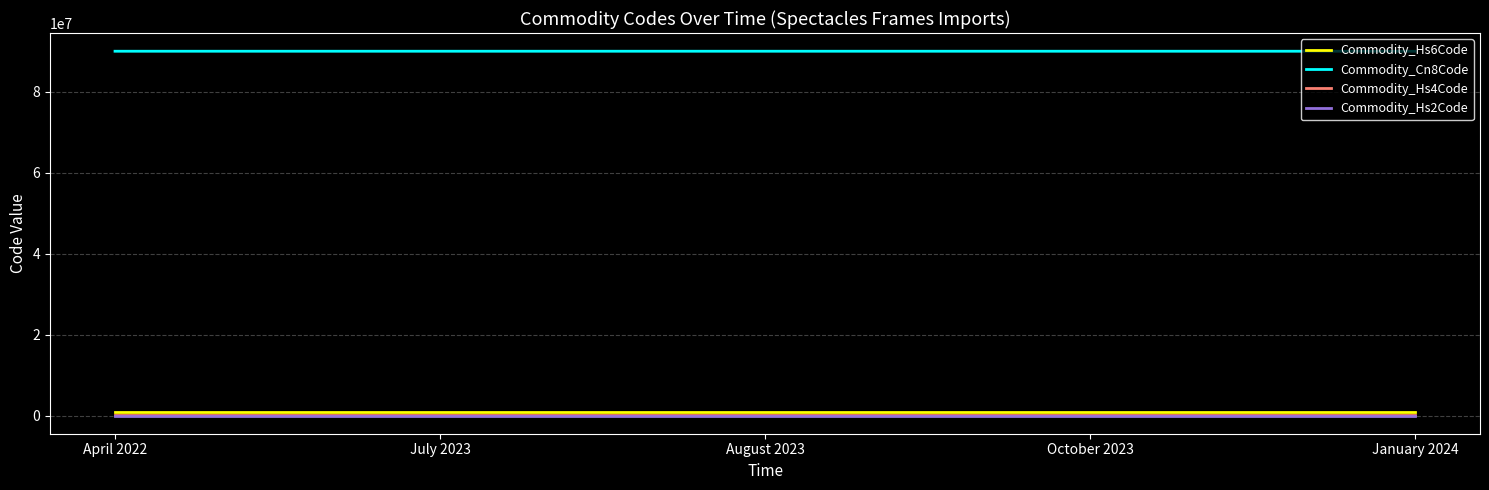

Which series has the largest total across all categories?

Commodity_Cn8Code